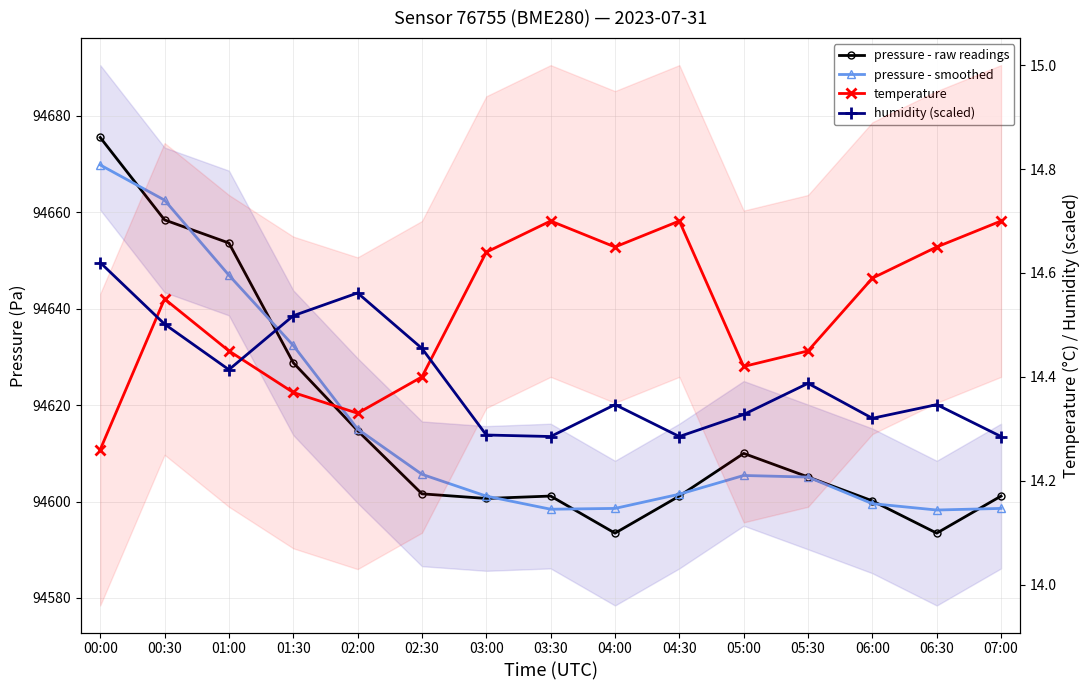

In pressure - smoothed, how many points are higher than both neighbors (excluding endpoints)?

1